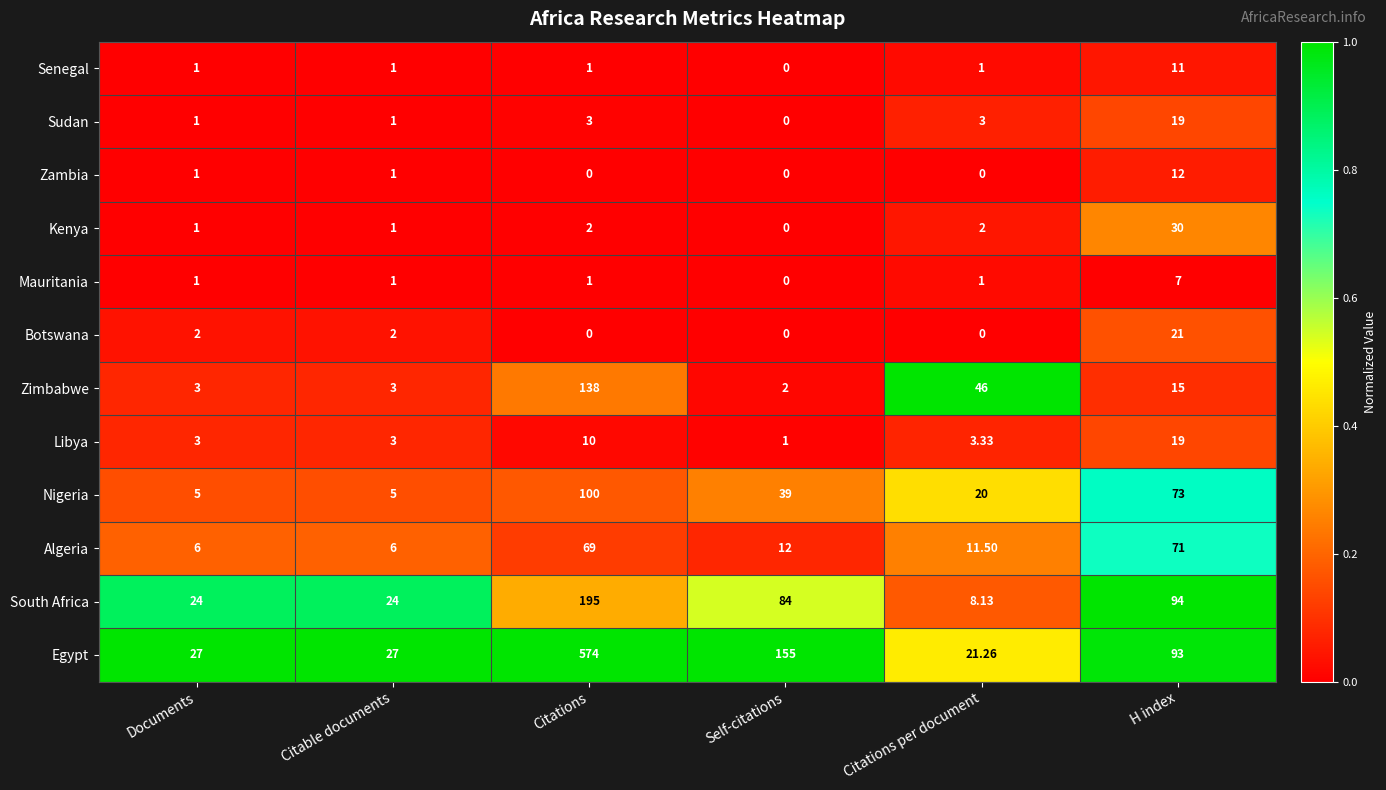

Which series changed the most between Self-citations and Citations per document?

Egypt